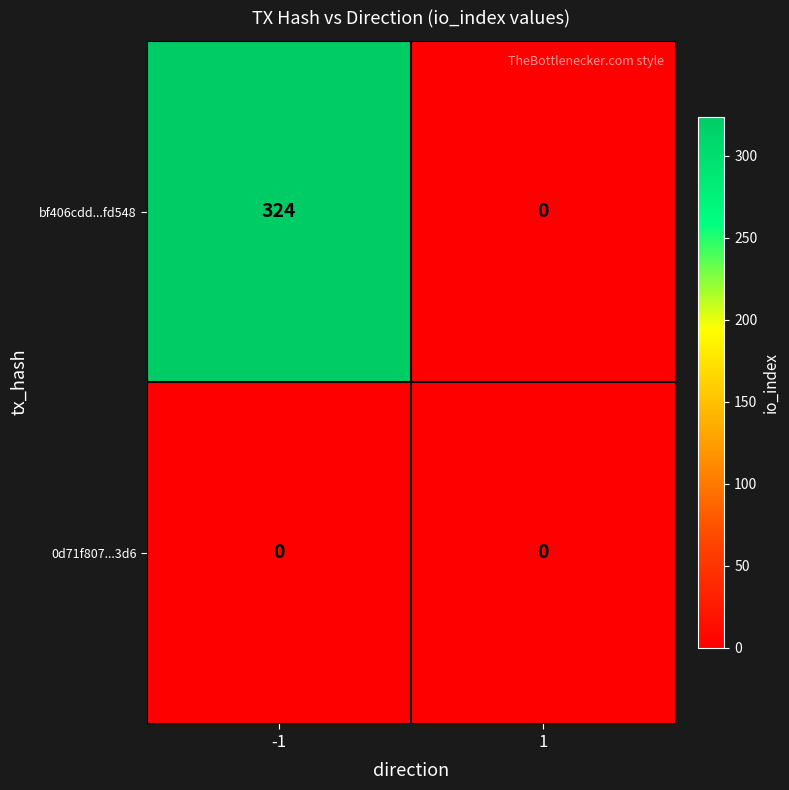

What is the maximum value for bf406cdd...fd548?

324